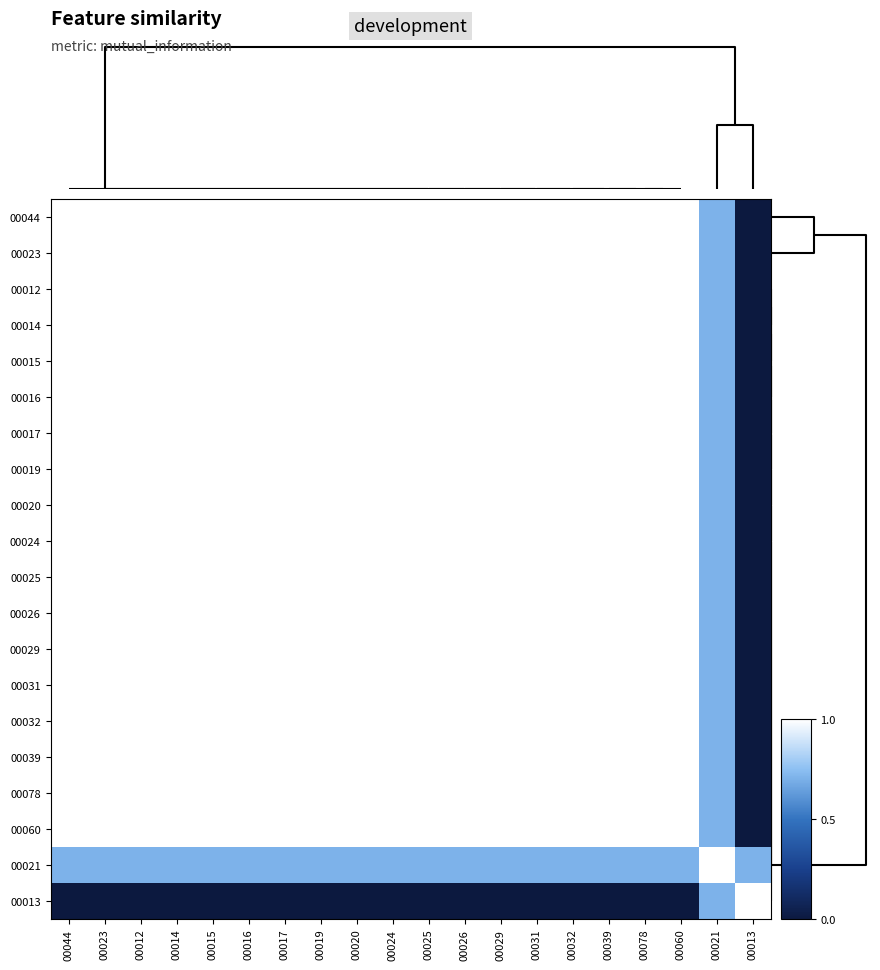

How many data points does each series have?

20